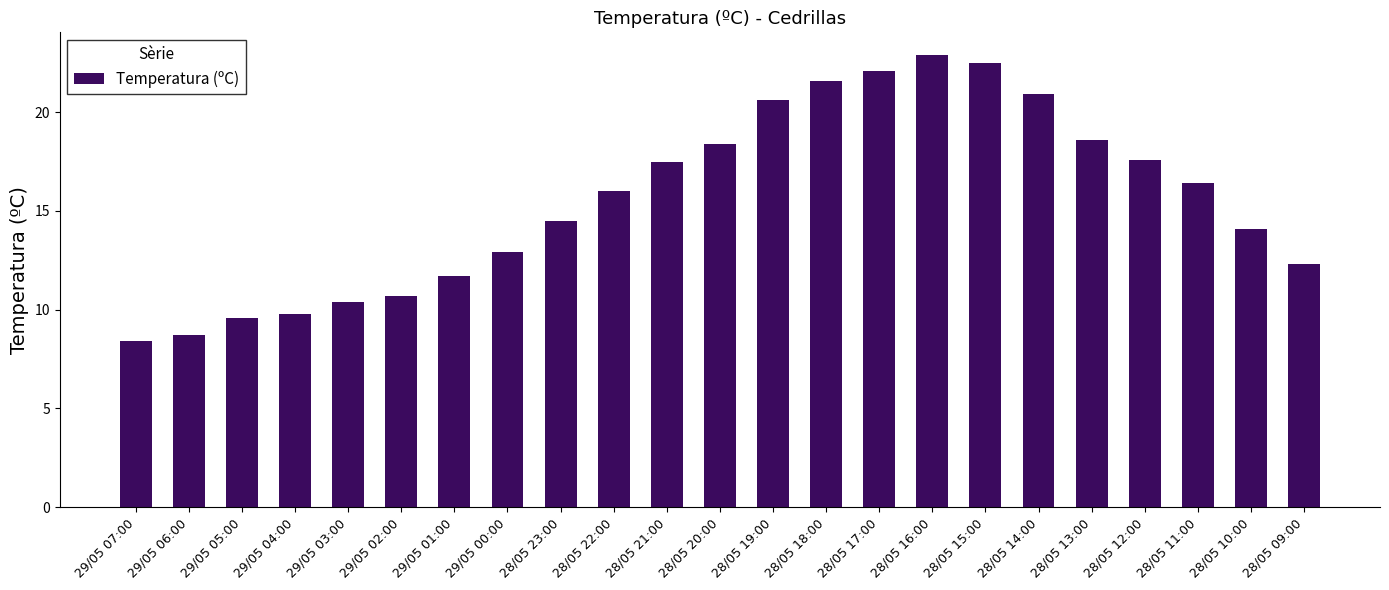

What is the greatest value displayed?

22.9